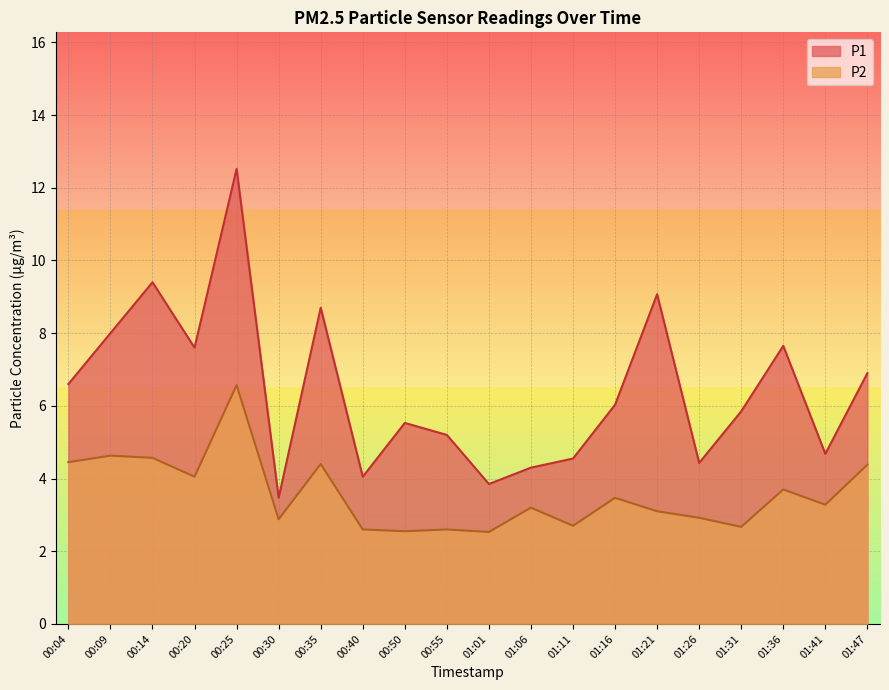

What is the minimum value shown in the chart?

2.5